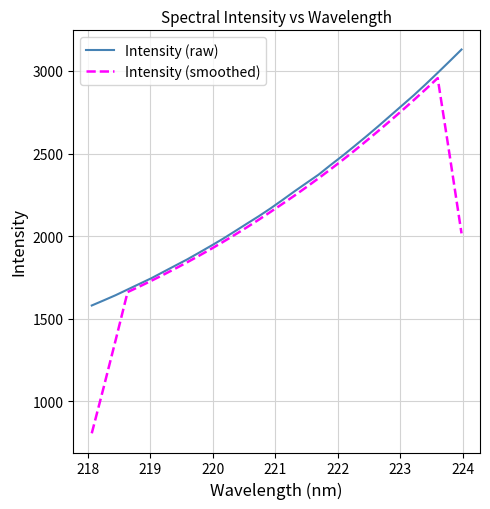

Which series has the largest range (max minus min)?

Intensity (smoothed)